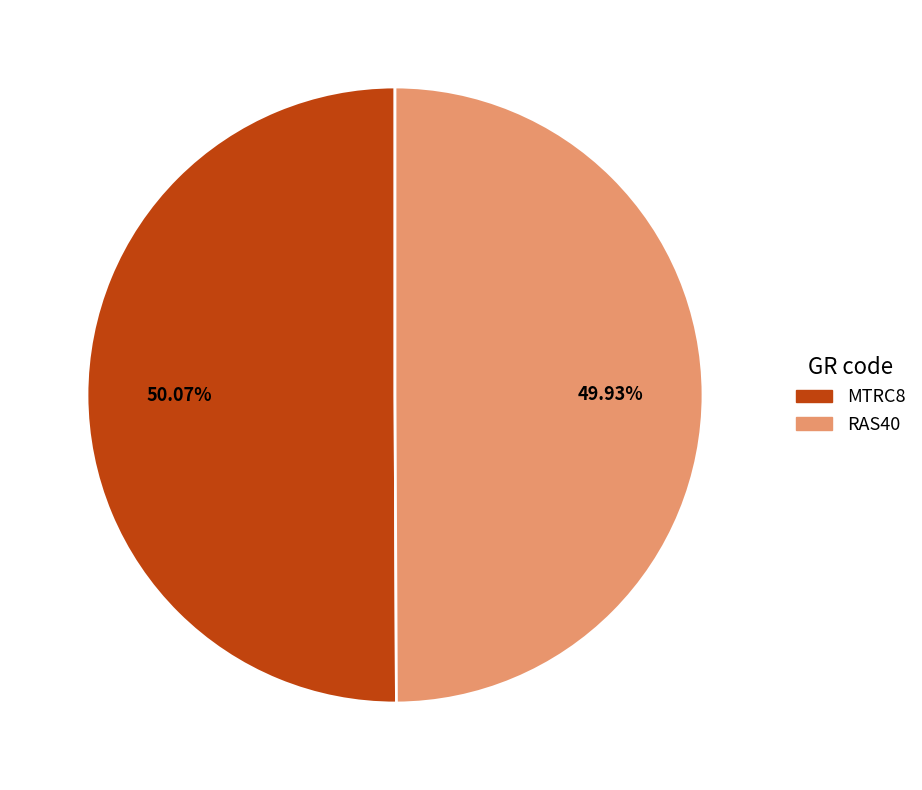

True or false: RAS40 accounts for 64% of the total.

False